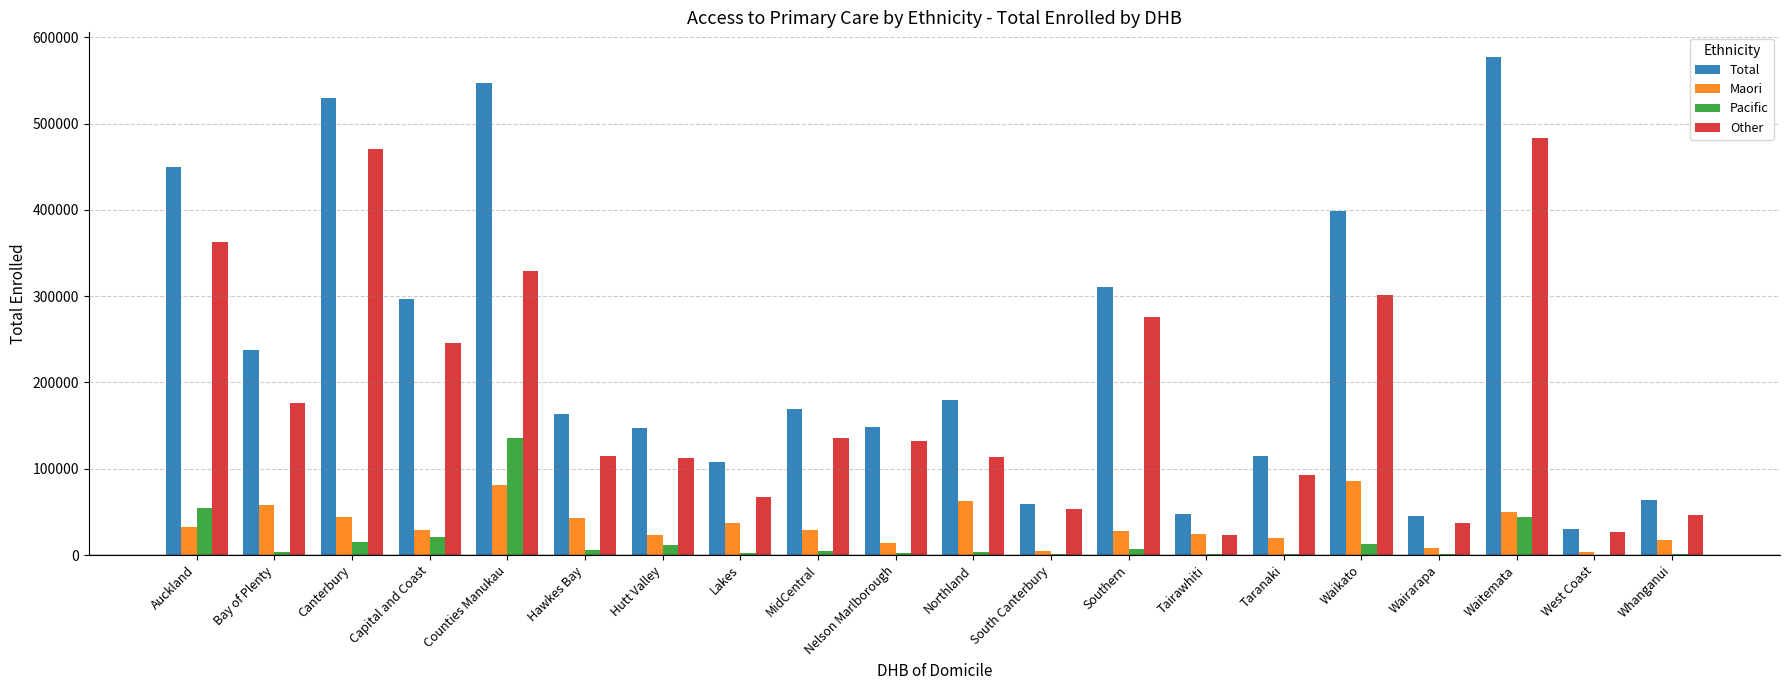

What is the average value of the Pacific series?

16543